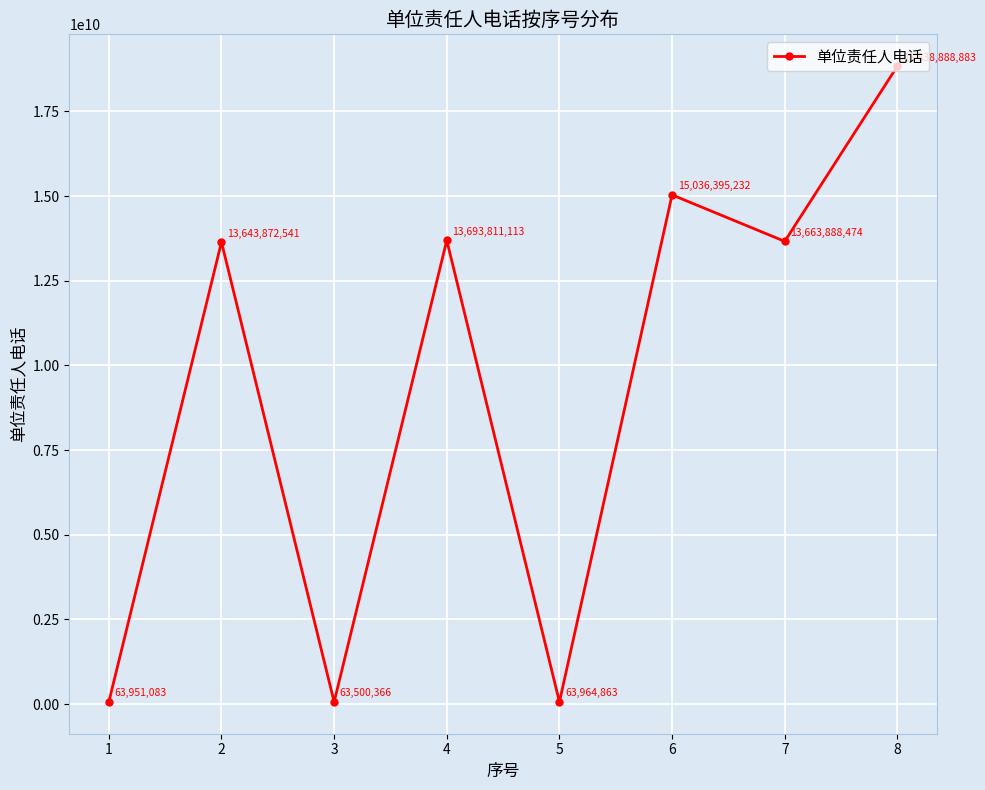

At which label does the data first exceed 13663888474?

4